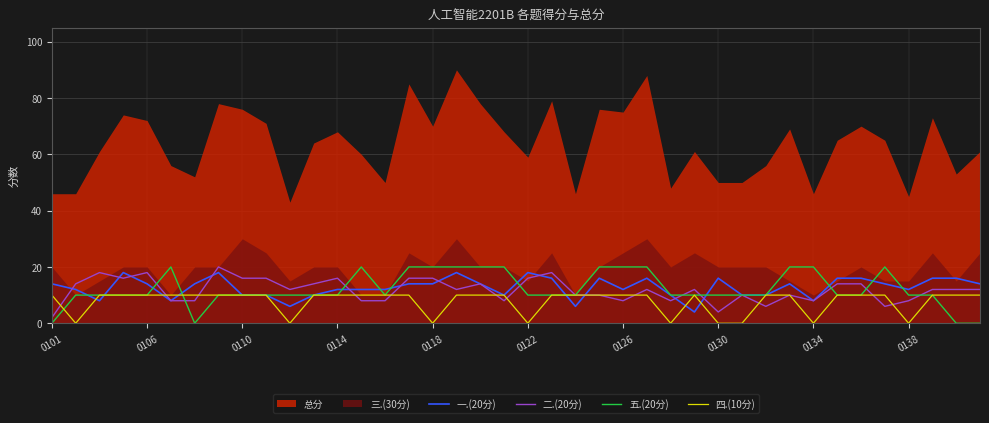

Is it true that 四.(10分) equals 0 at 0130?

True